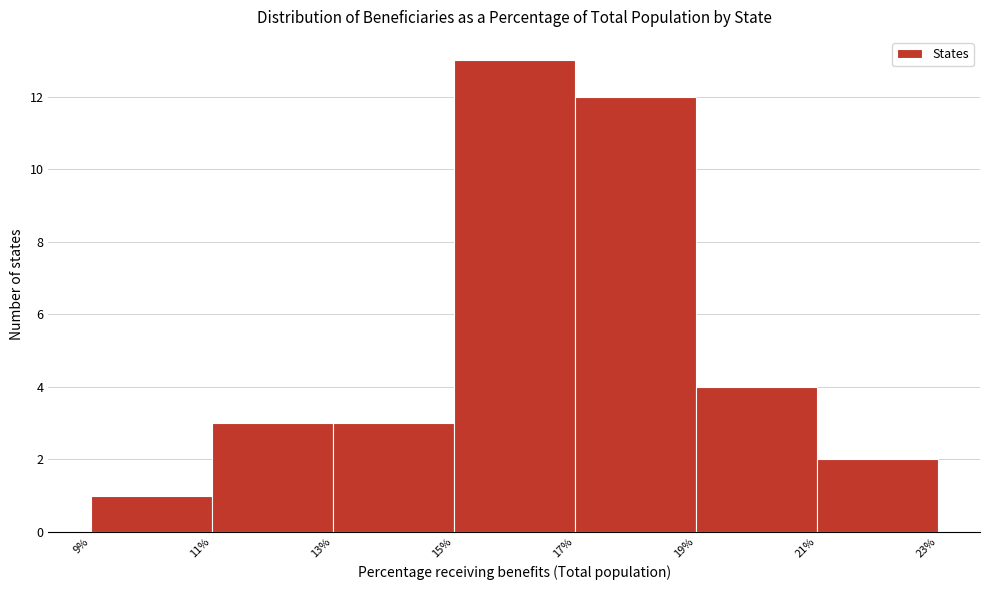

Reading left to right, list every bar in this chart as the range it spans on the x-axis followed by its height. The values are not printed on the chart, so give them approximately, as read against the axis.

9% to 11%: 1
11% to 13%: 3
13% to 15%: 3
15% to 17%: 13
17% to 19%: 12
19% to 21%: 4
21% to 23%: 2